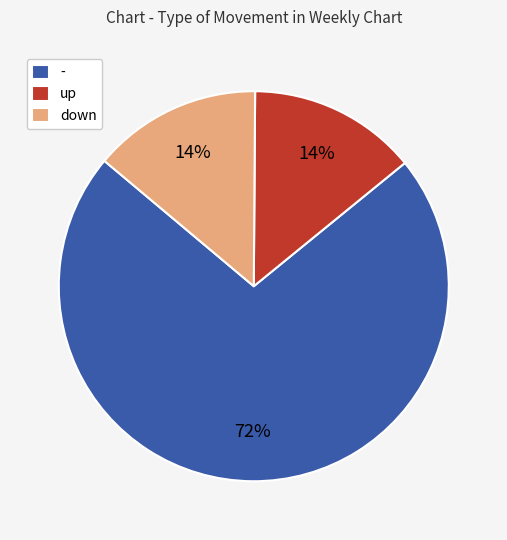

True or false: - accounts for 63% of the total.

False